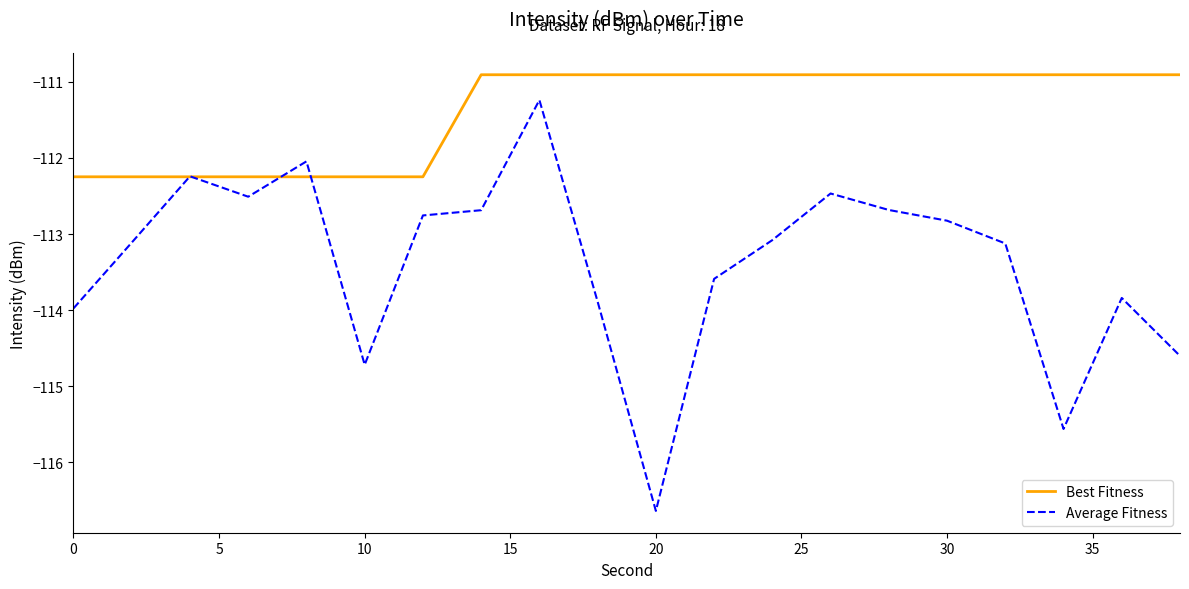

Rank the series by their average value, from highest to lowest.

Best Fitness, Average Fitness